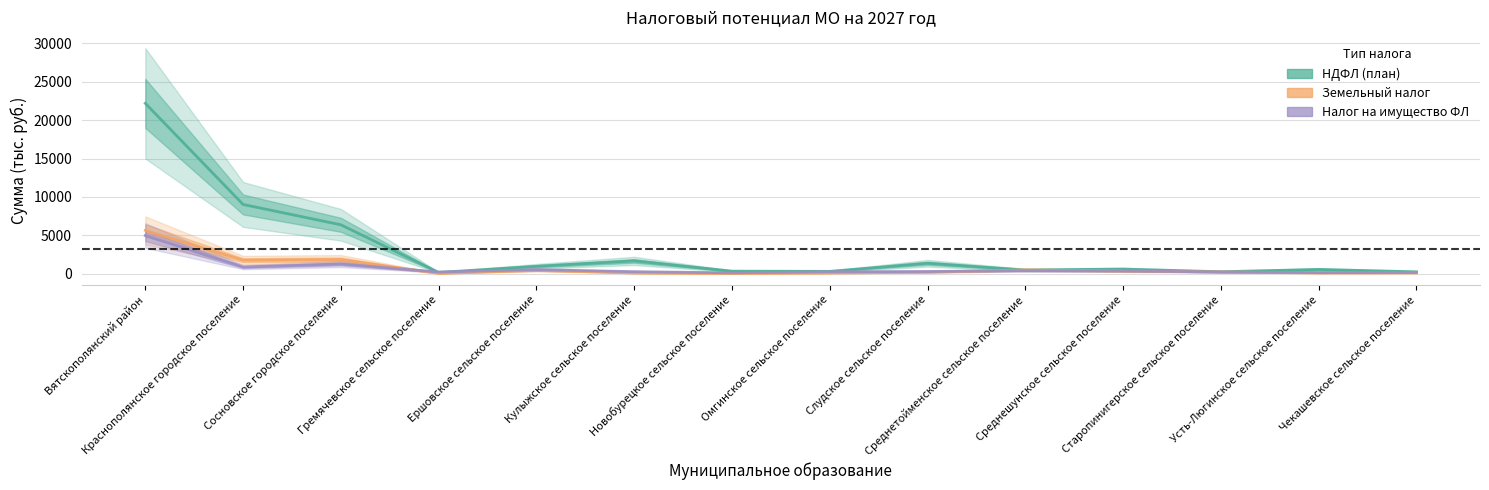

The value of Земельный налог at Новобурецкое сельское поселение is 22.7. True or false?

True